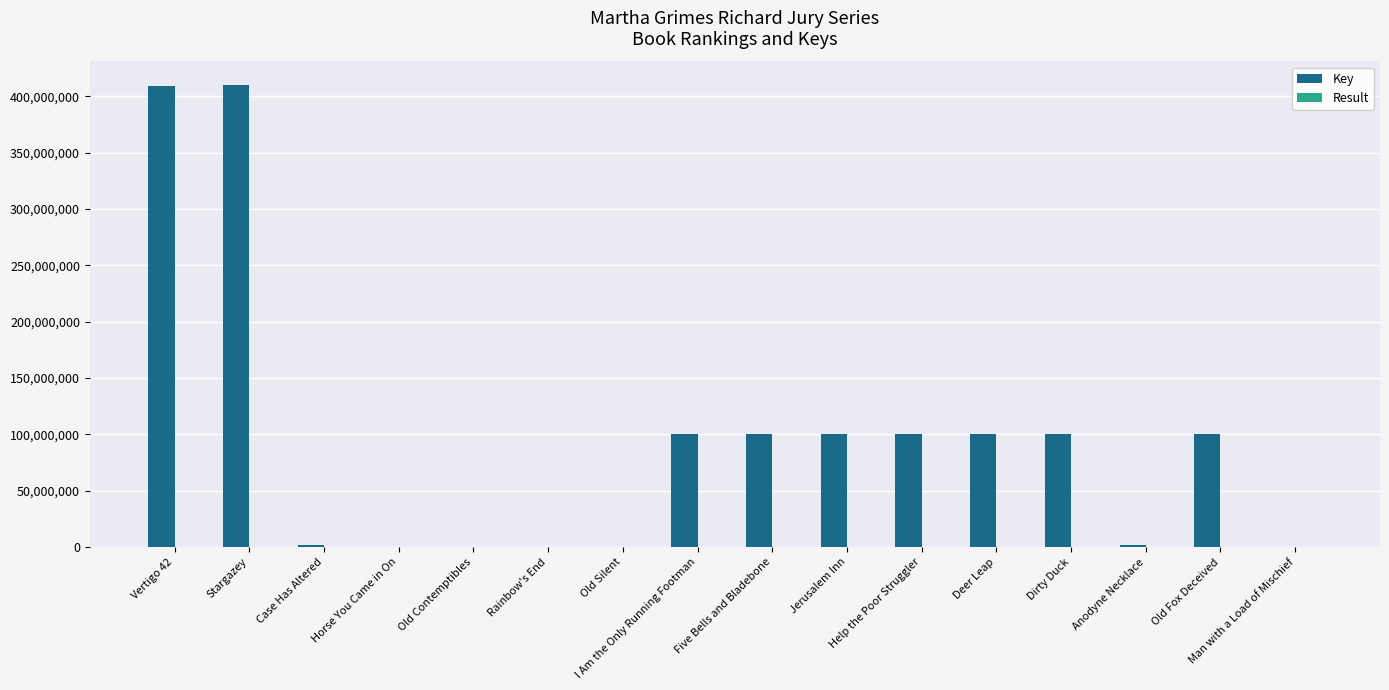

Which series has the largest total across all categories?

Key